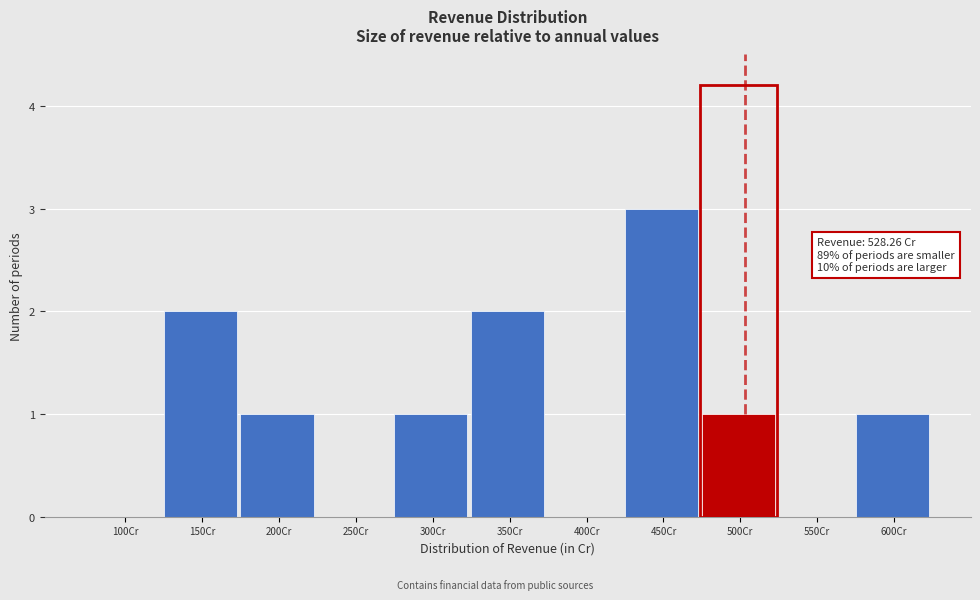

Reading left to right, list all the values displayed in this chart.

100Cr=0	150Cr=2	200Cr=1	250Cr=0	300Cr=1	350Cr=2	400Cr=0	450Cr=3	500Cr=1	550Cr=0	600Cr=1